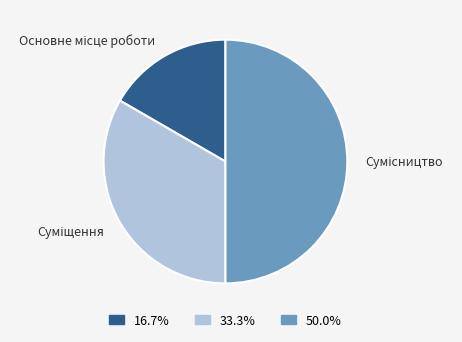

Does Основне місце роботи represent more than half of the total?

No